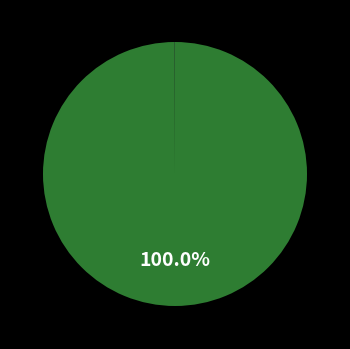

Is there a majority slice in this chart?

Yes